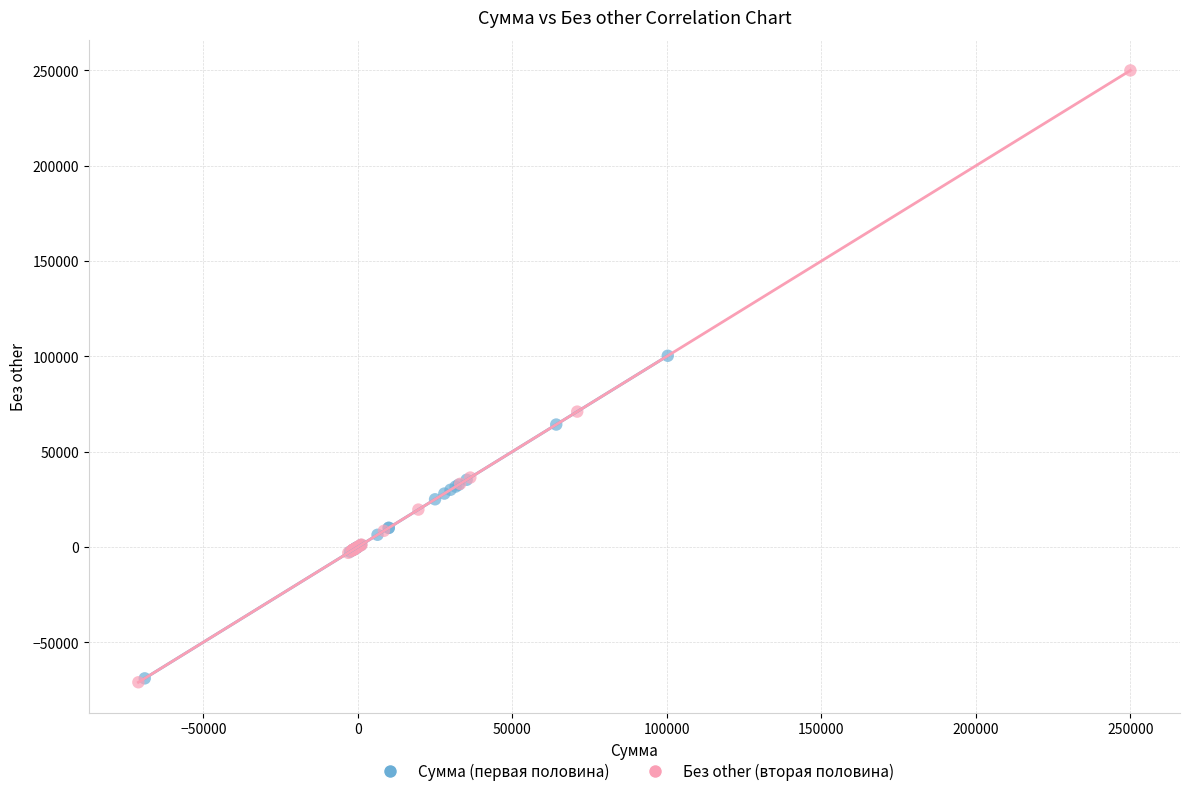

Which series has the largest Y range (max minus min)?

Без other (вторая половина)